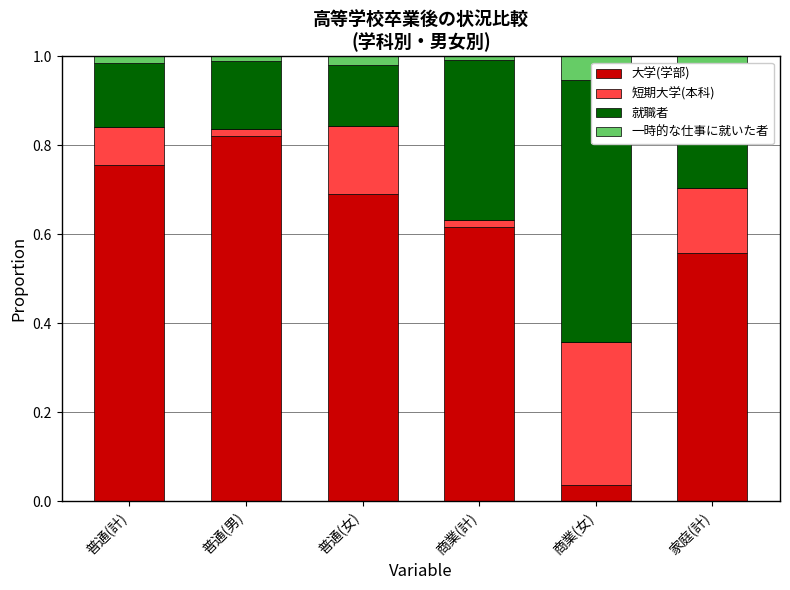

At which label is 一時的な仕事に就いた者 closest to 0?

商業(計)